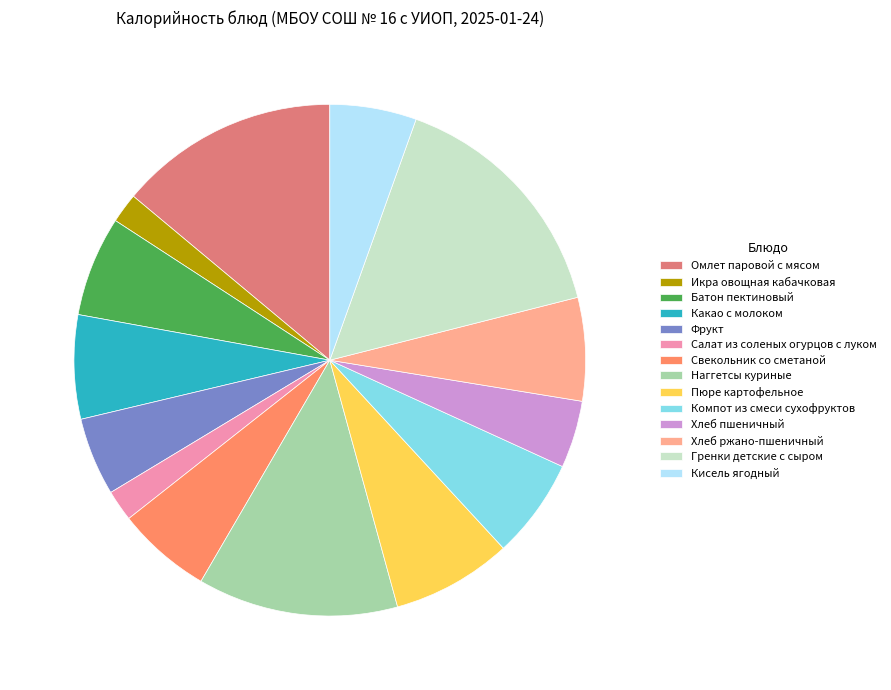

How many segments does this pie chart have?

14